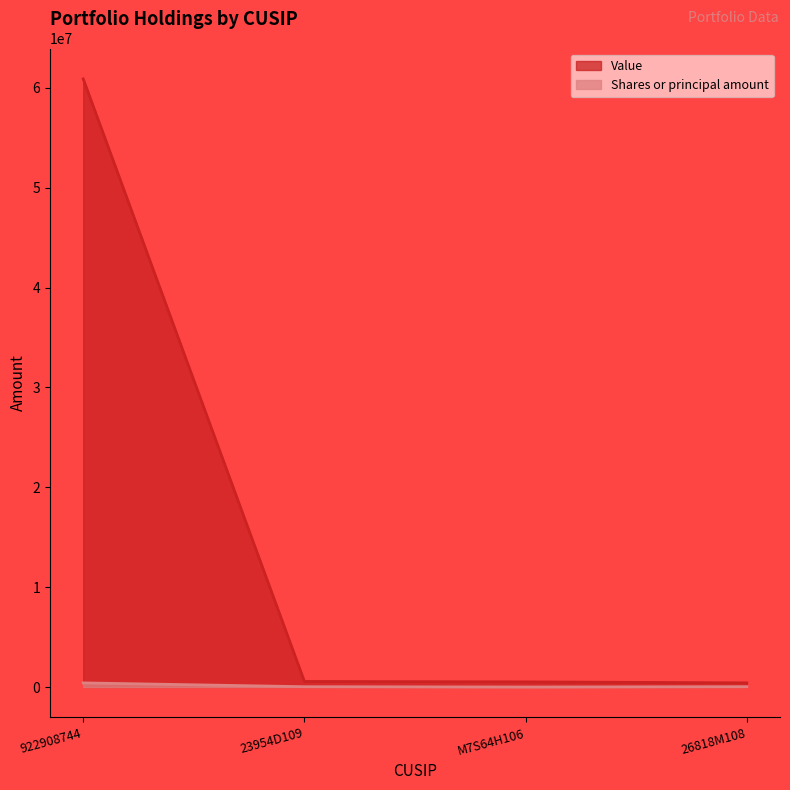

Rank the categories by Value value from lowest to highest.

26818M108, M7S64H106, 23954D109, 922908744